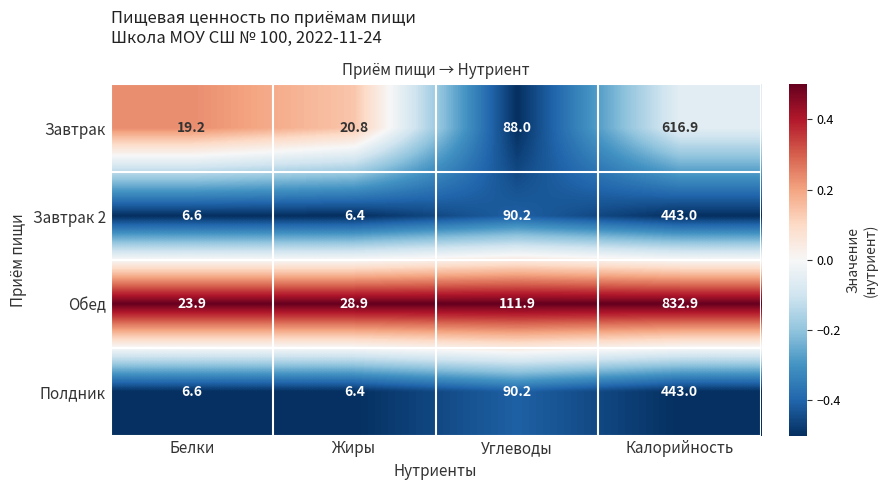

Where is Обед nearest to the value 428?

Углеводы